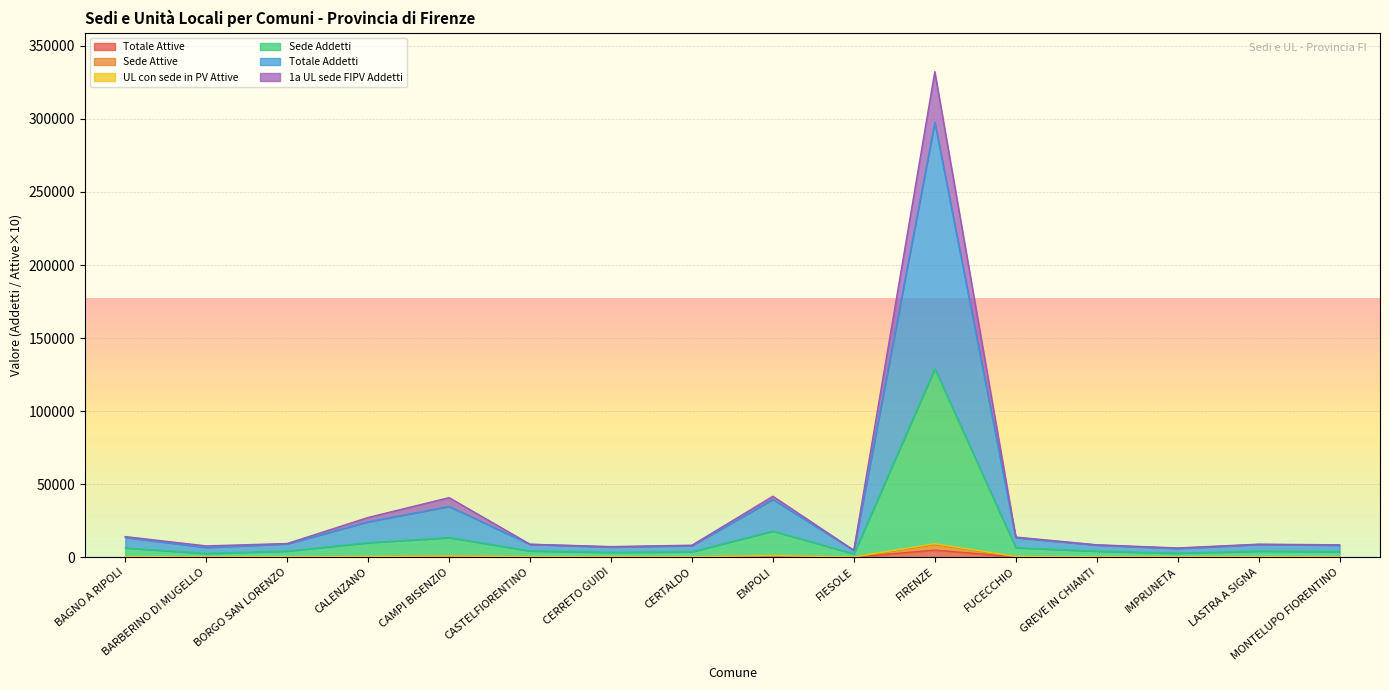

True or false: Sede Addetti and Sede Attive cross at least once.

False